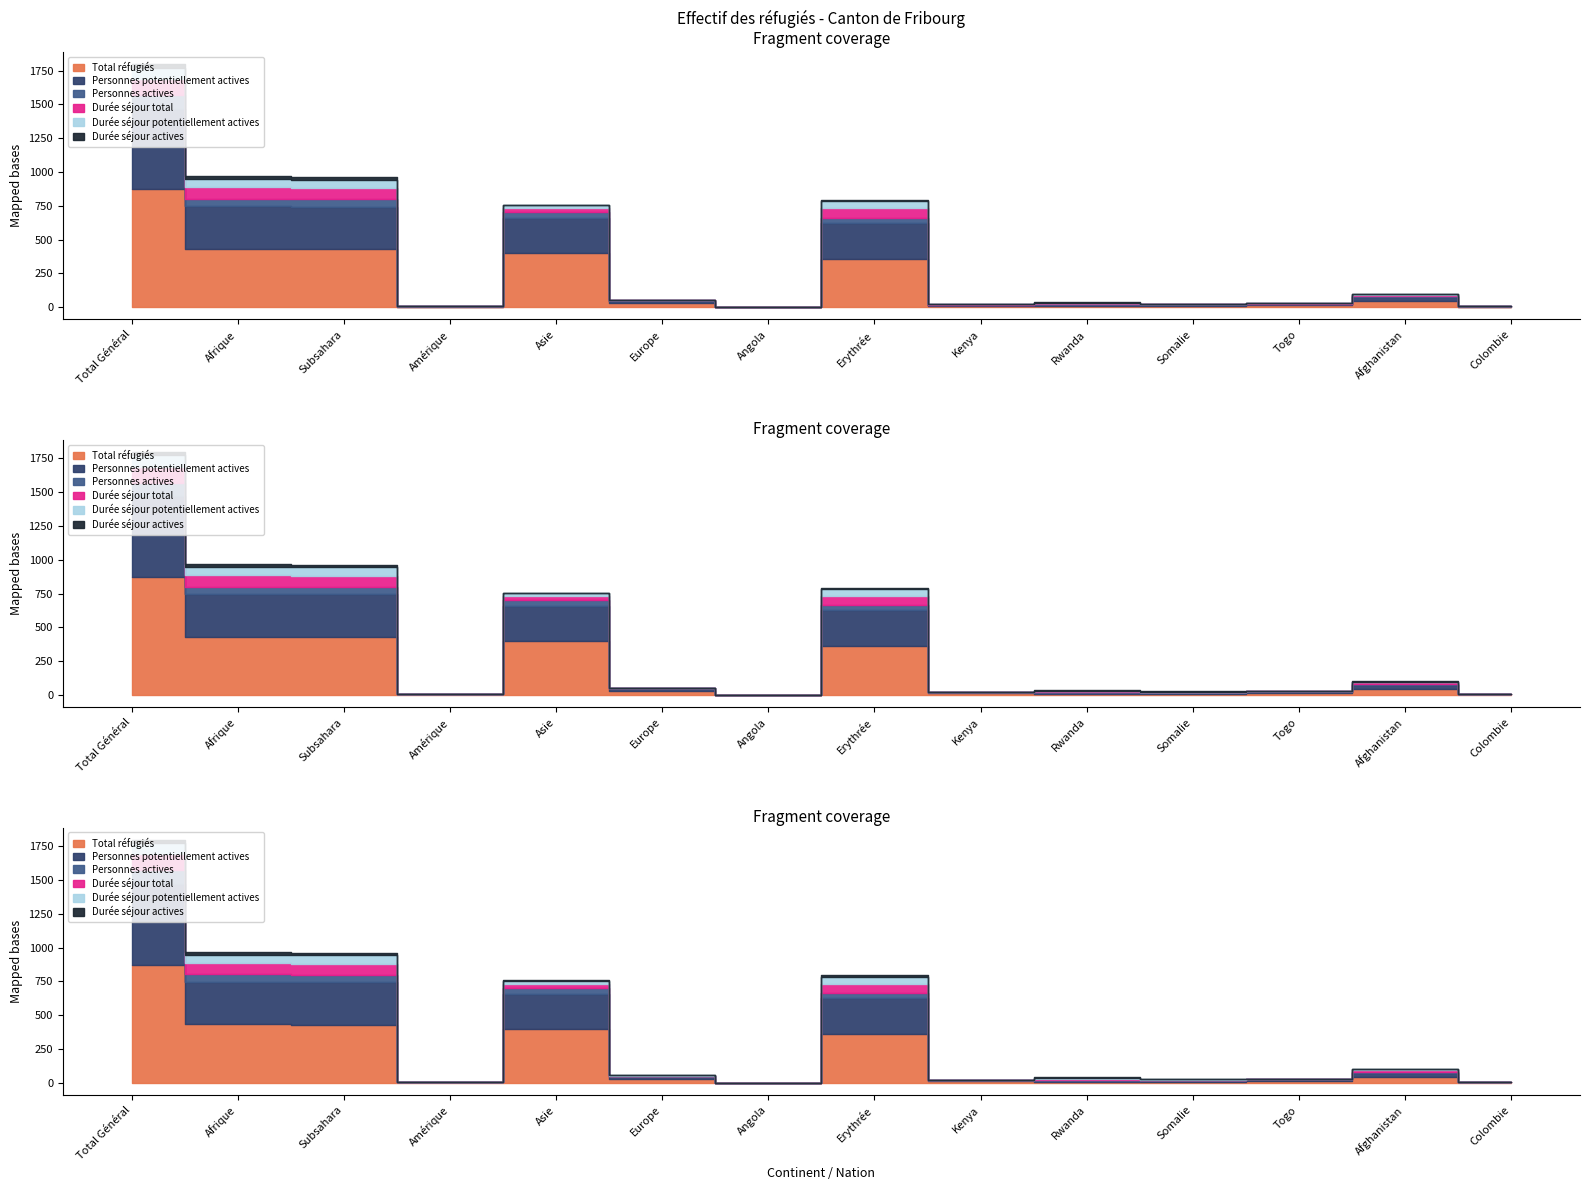

Is the value of Durée séjour potentiellement actives at Colombie greater than the value of Personnes actives at Europe?

No